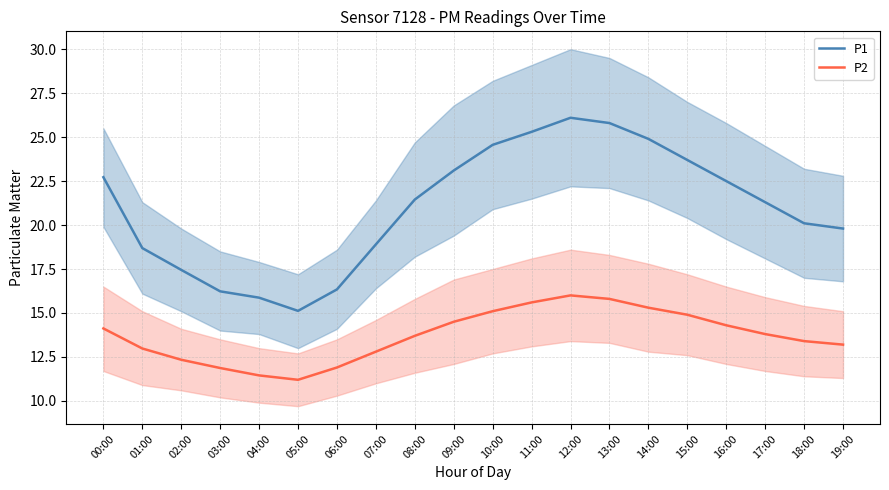

Which has a higher value, 18:00 or 00:00?

00:00